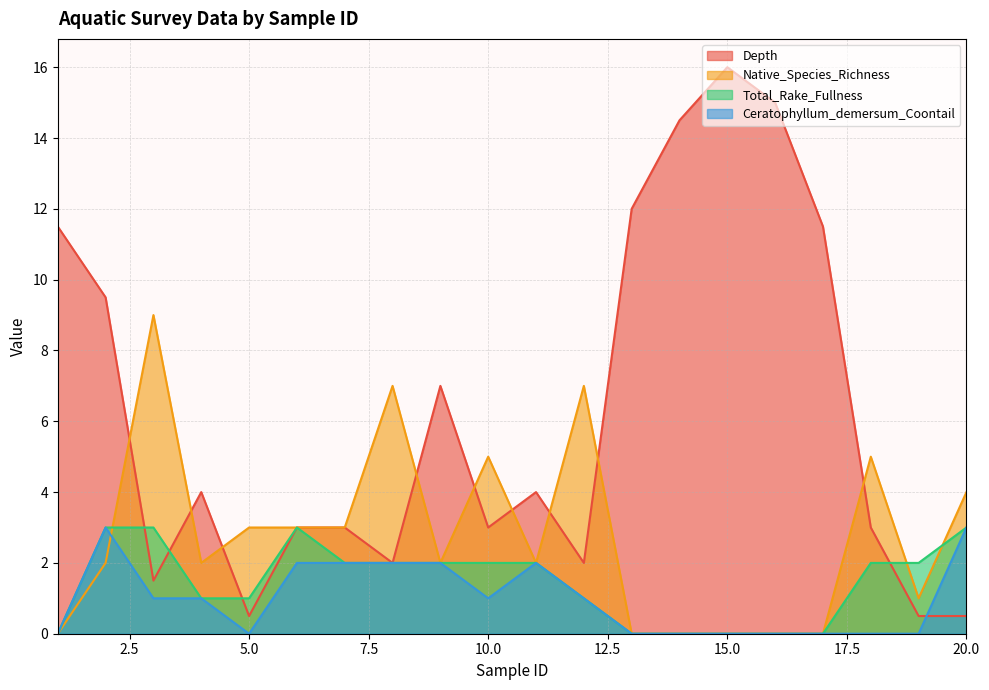

Which series has the largest total across all categories?

Depth